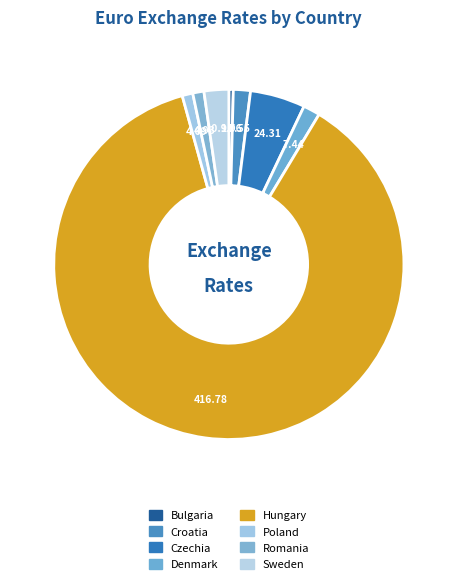

Count the number of slices in the pie.

8